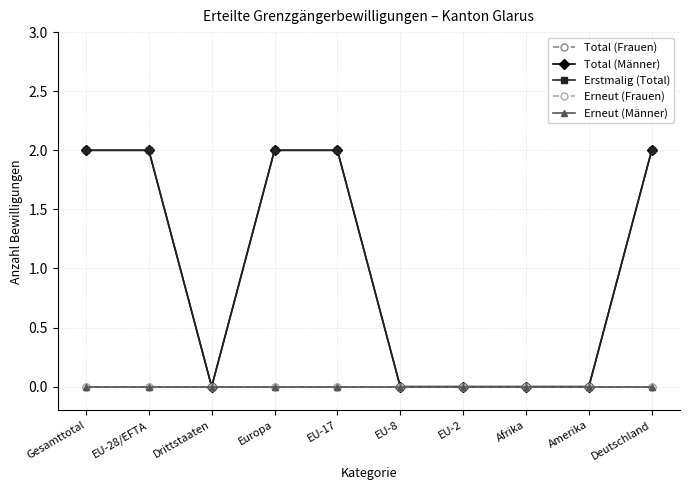

Is this an area chart (filled region under the line)?

No